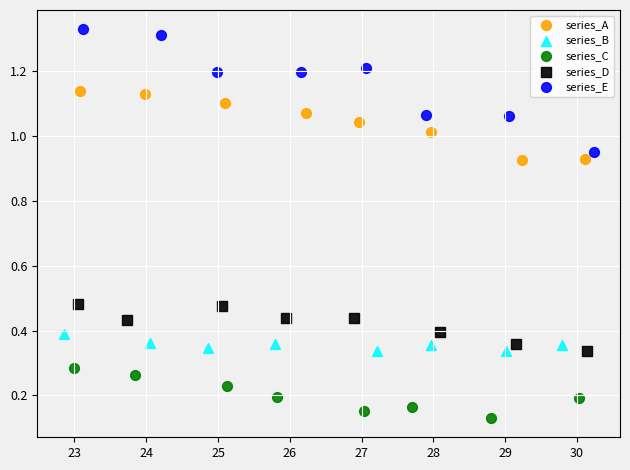

Which series reaches the maximum Y coordinate?

series_E